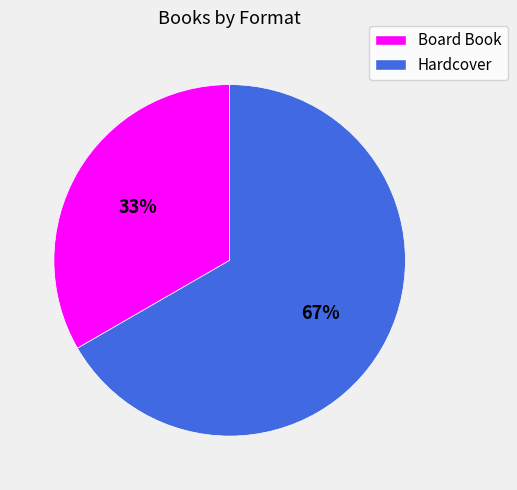

Which has a higher value, Board Book or Hardcover?

Hardcover